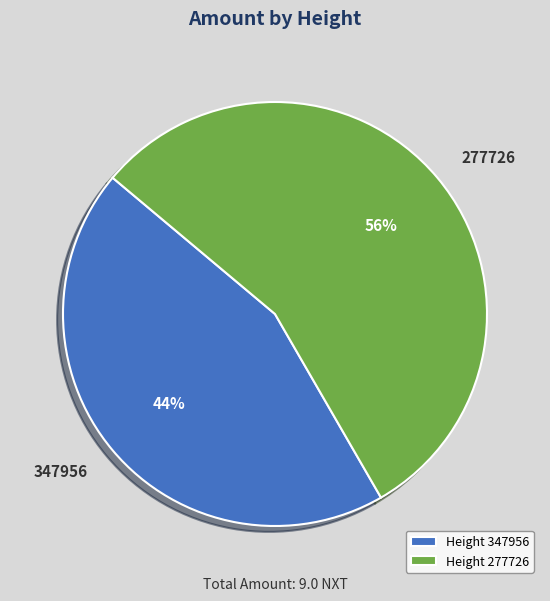

Rank the categories by value from highest to lowest.

277726, 347956